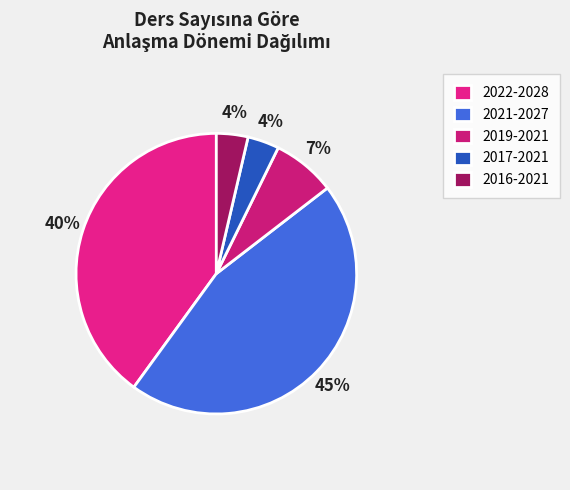

To the nearest percent, what is the average slice percentage?

20%